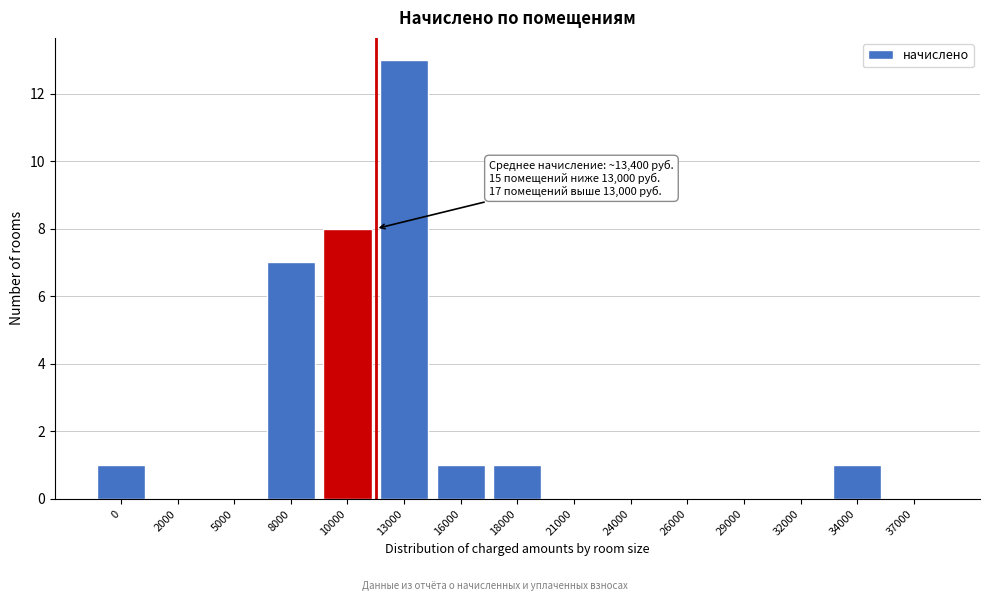

Reading left to right, list all the values displayed in this chart.

0=1	2000=0	5000=0	8000=7	10000=8	13000=13	16000=1	18000=1	21000=0	24000=0	26000=0	29000=0	32000=0	34000=1	37000=0